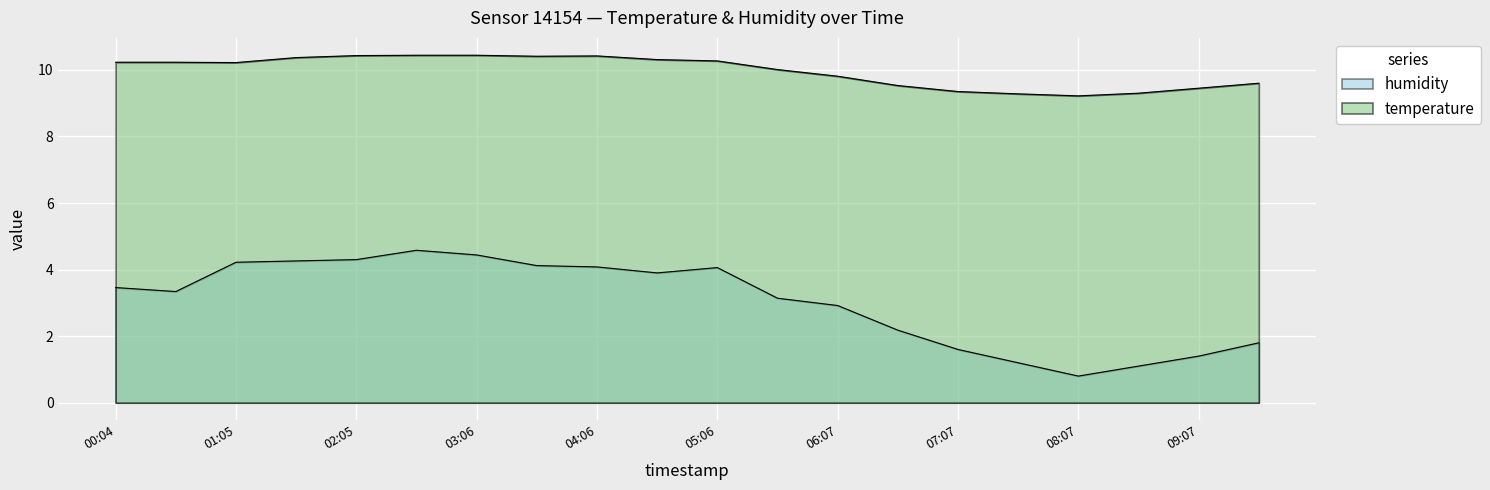

Reading left to right, what are all the values shown in this chart?

temperature: 10.2	10.2	10.2	10.4	10.4	10.4	10.4	10.4	10.4	10.3	10.3	10.0	9.8	9.5	9.3	9.3	9.2	9.3	9.4	9.6
humidity: 3.5	3.3	4.2	4.3	4.3	4.6	4.4	4.1	4.1	3.9	4.1	3.1	2.9	2.2	1.6	1.2	0.8	1.1	1.4	1.8